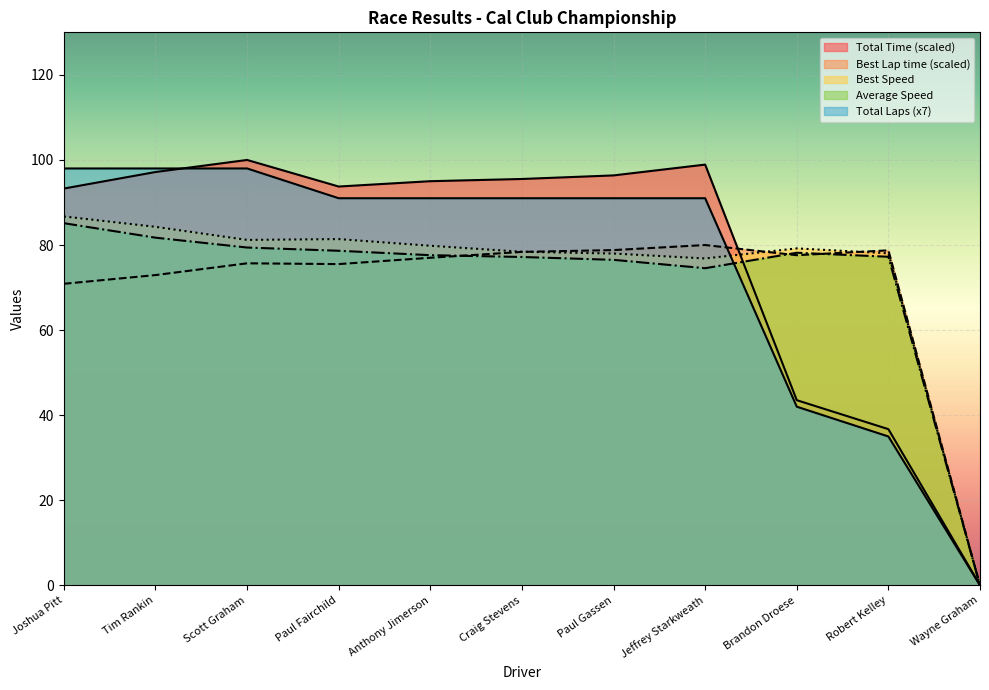

The Best Speed series shows 139.1 at Paul Fairchild. True or false?

False